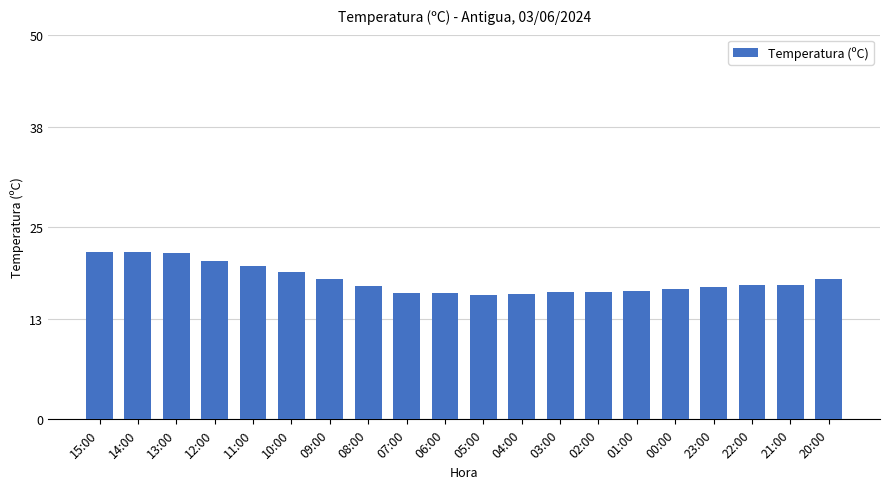

What is the difference between the values at 00:00 and 08:00?

0.4